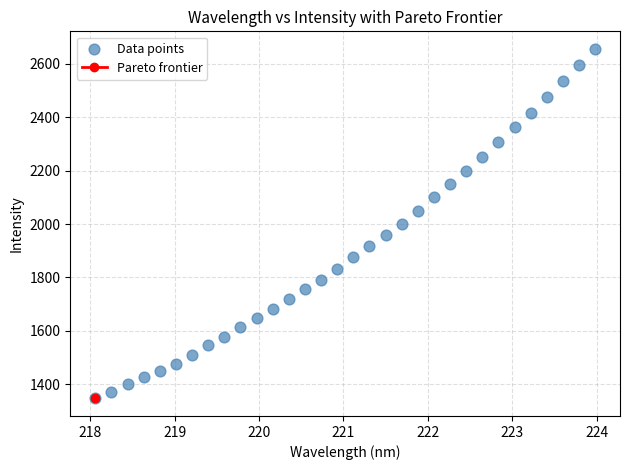

What is the range of X values (max minus min)?

5.9